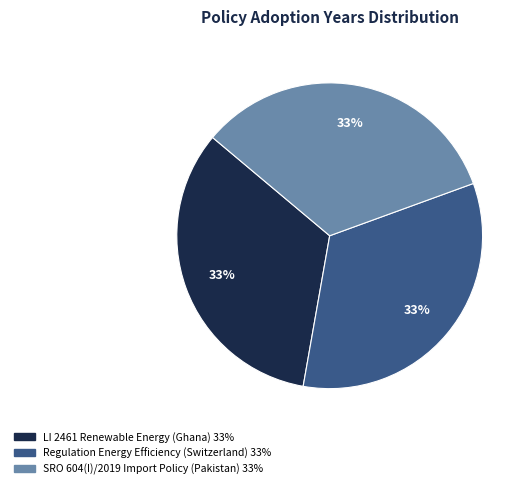

Is there any slice that represents more than half of the pie?

No